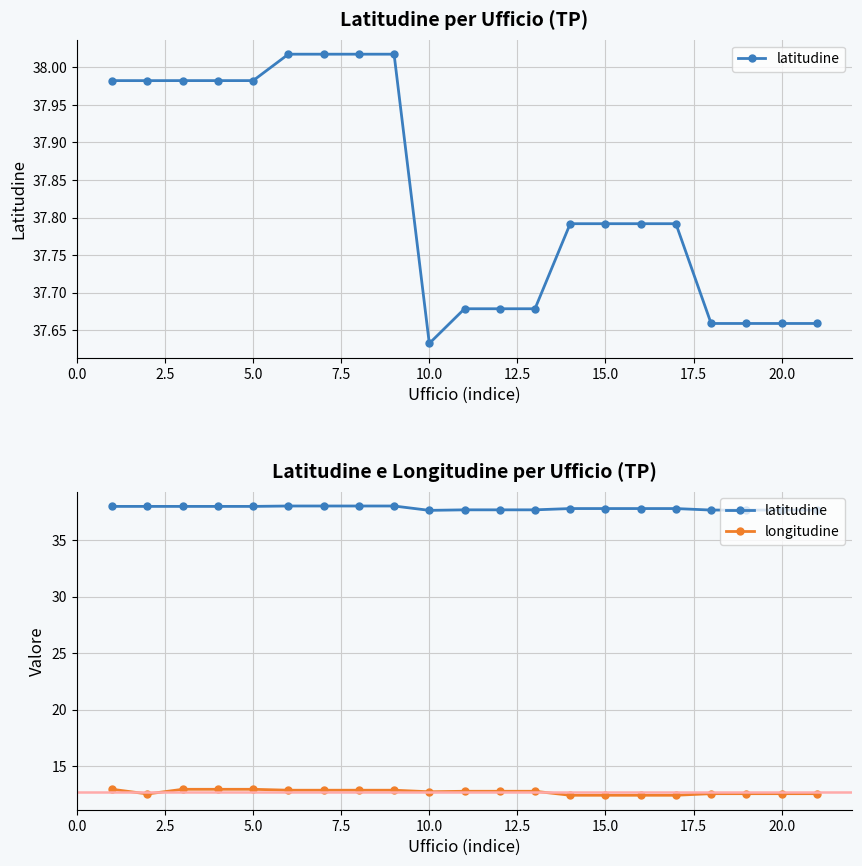

True or false: latitudine and longitudine intersect in this chart.

False